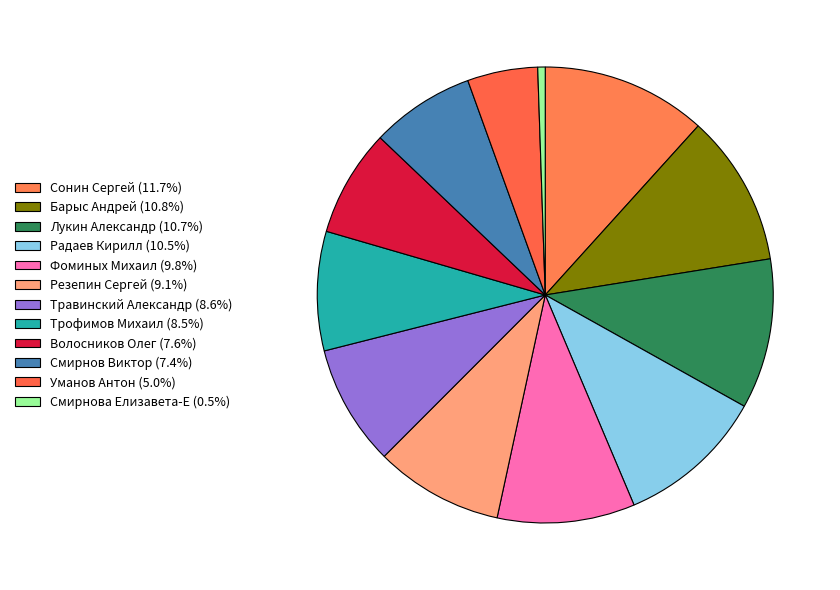

What percentage is NOT represented by Смирнов Виктор?

92.6%